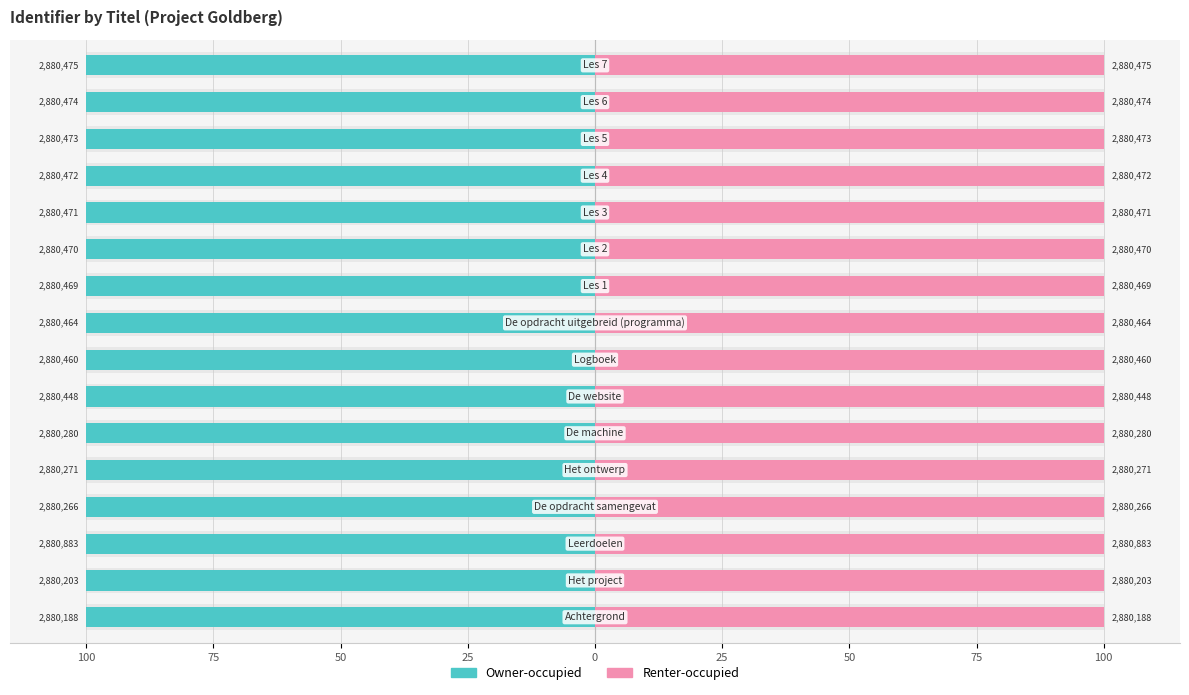

List the series in order of their peak value, highest first.

Renter-occupied, Owner-occupied